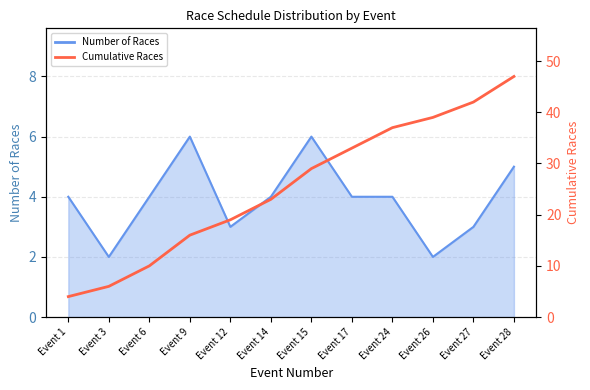

Is it true that the value at Event 6 is 15?

False